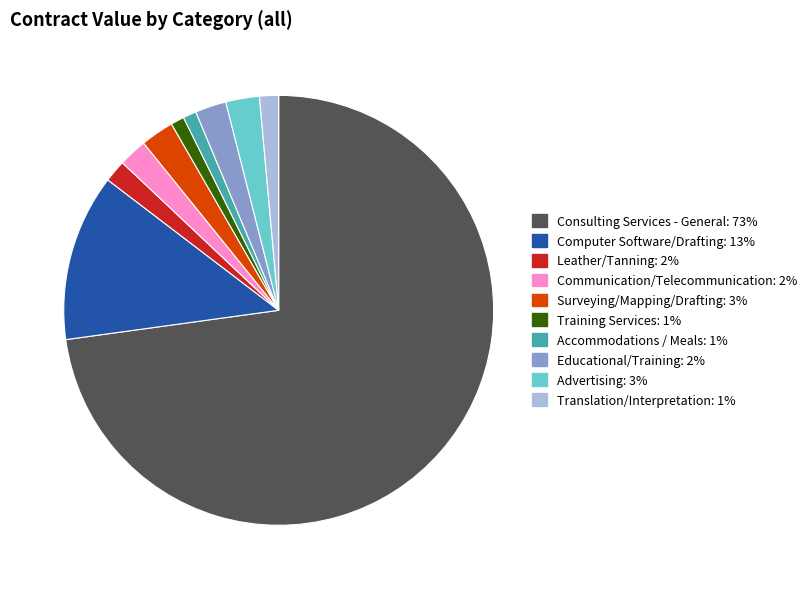

Combined, do Surveying/Mapping/Drafting and Educational/Training account for over 50%?

No